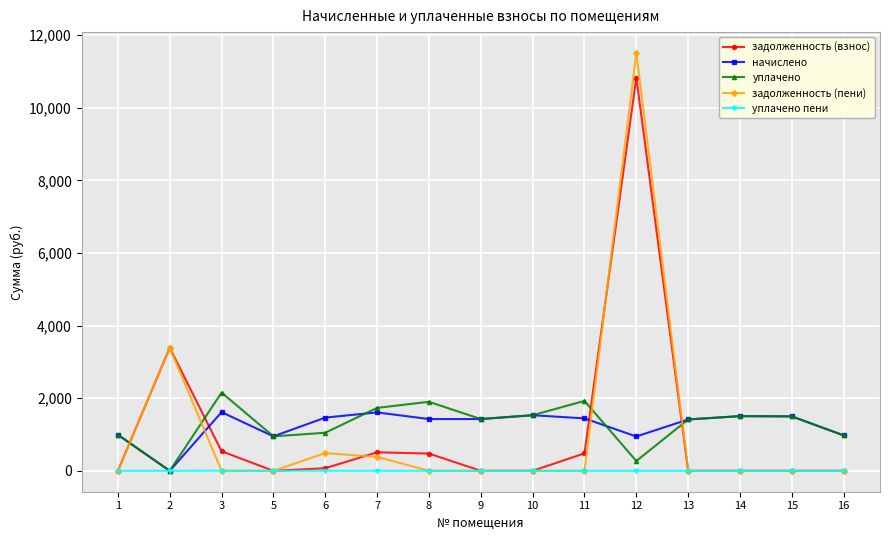

How many positive values does the начислено series have?

14